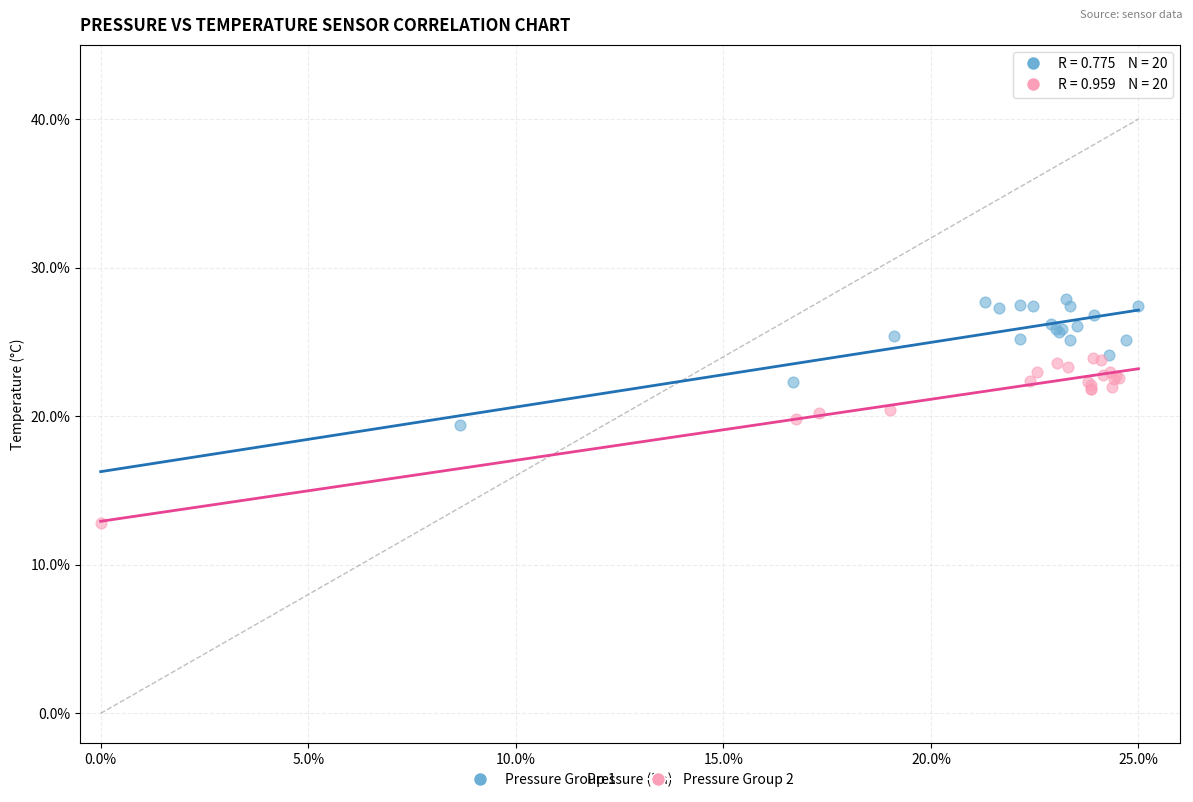

Which series reaches the maximum Y coordinate?

Pressure Group 1